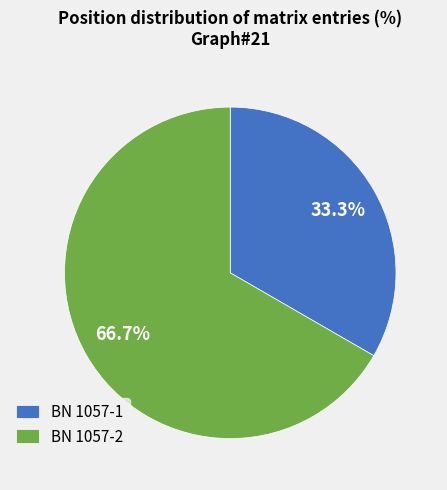

What percentage do BN 1057-2 and BN 1057-1 together represent?

100.0%